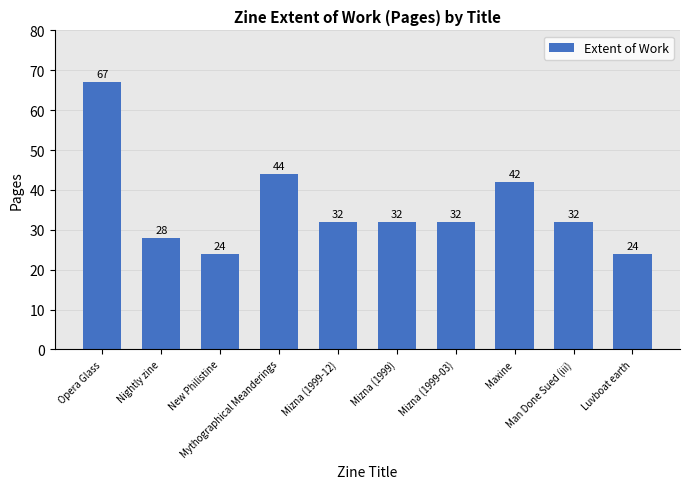

What is the greatest value displayed?

67